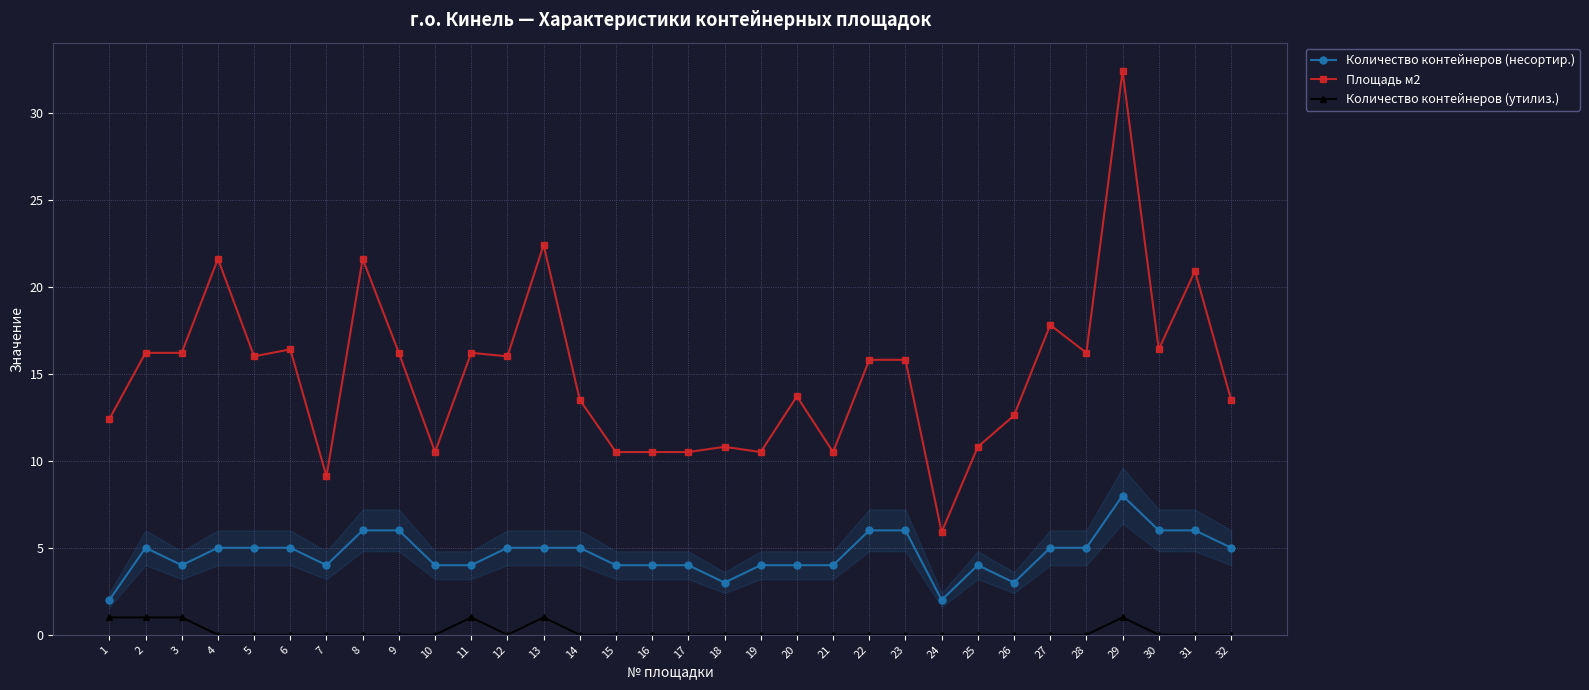

What is the approximate value of Площадь м2 at 2?

16.2